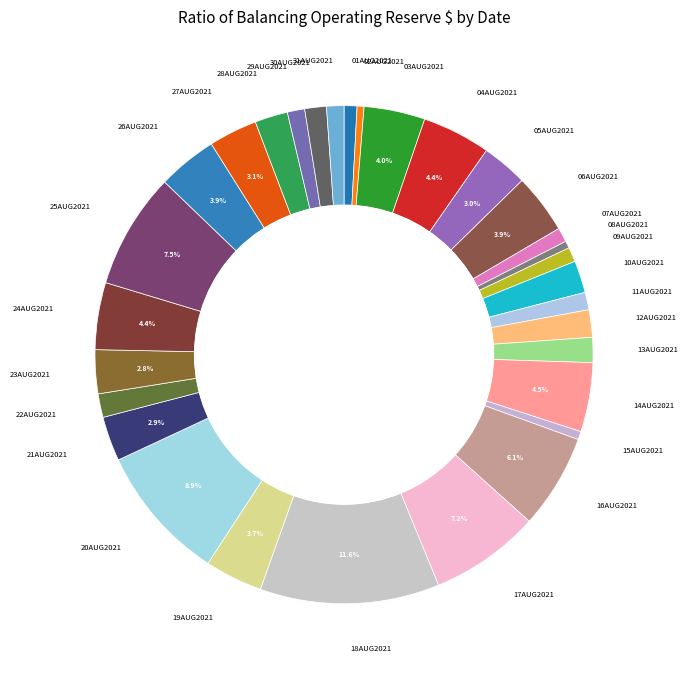

Count the number of slices in the pie.

31